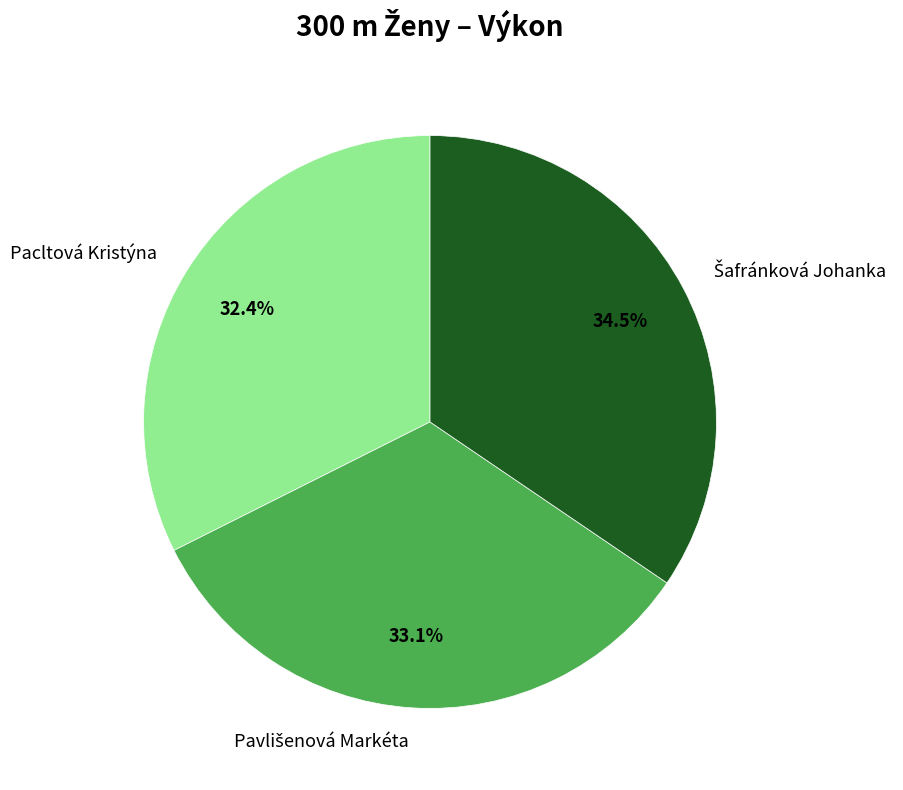

What is the smallest slice in the pie chart?

Pacltová Kristýna